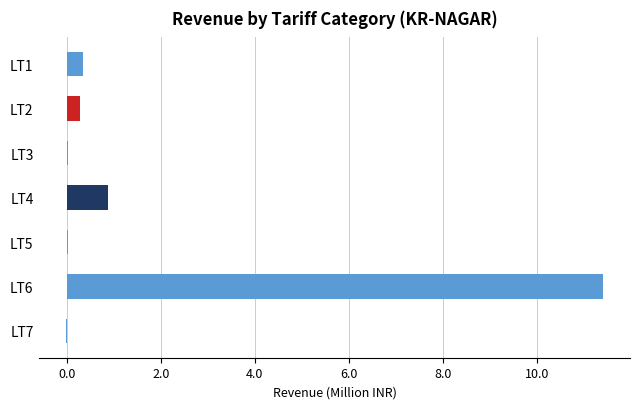

Where is the data nearest to the value 5?

LT4